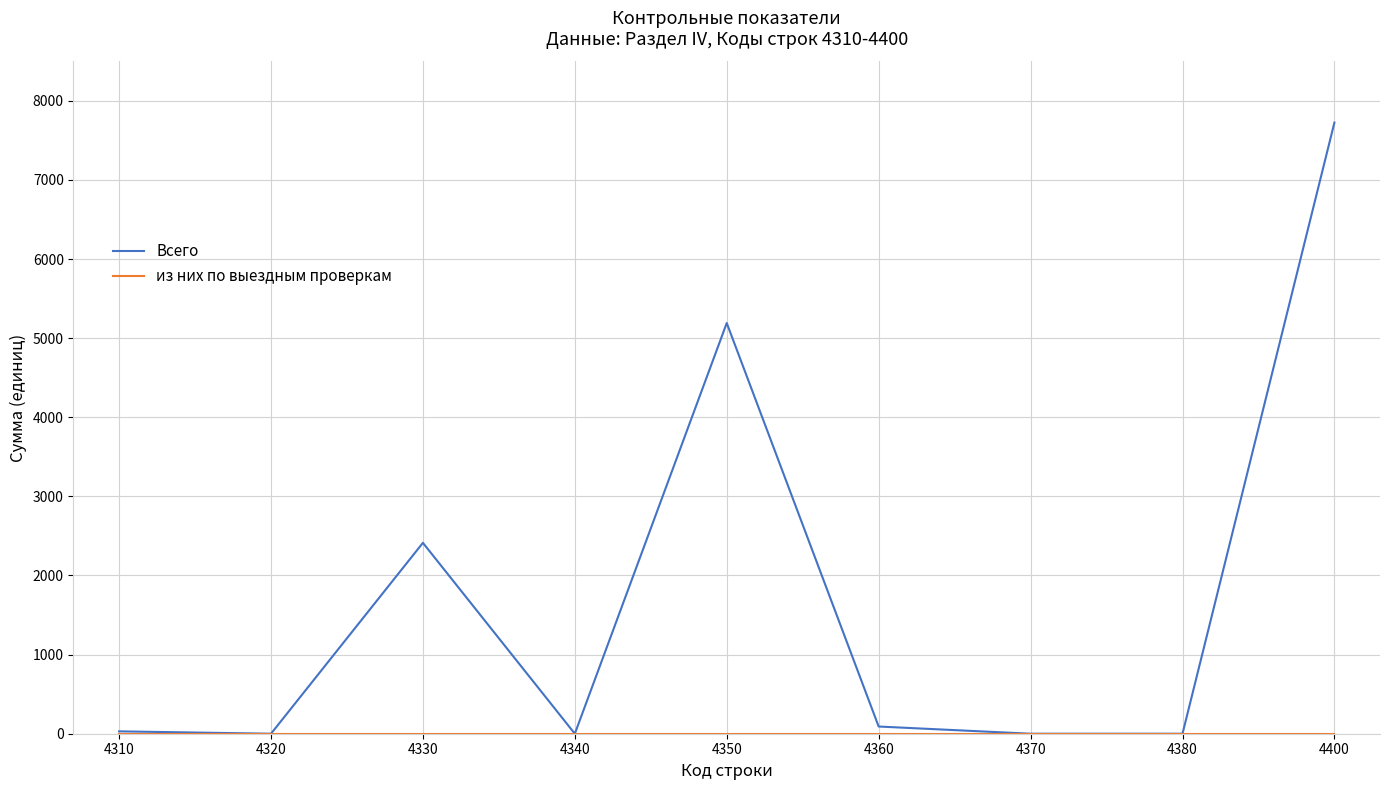

What is the greatest value displayed?

7725